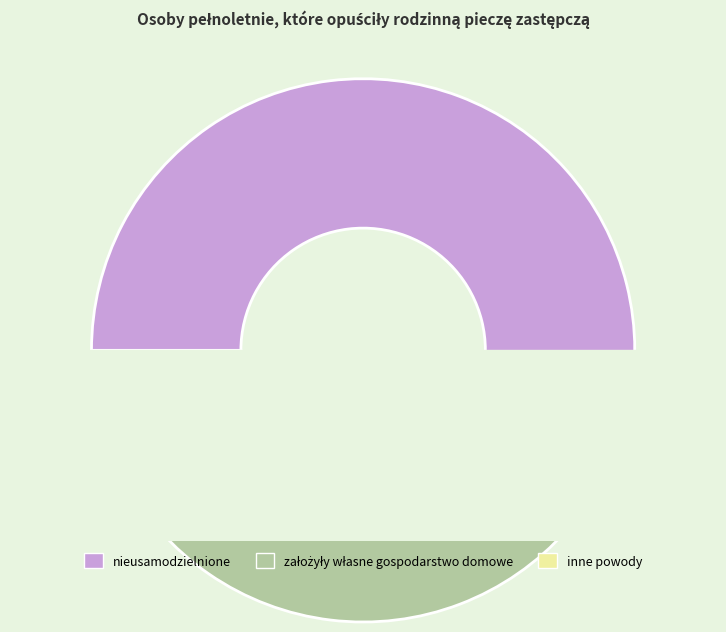

To the nearest percent, what is the average slice percentage?

33%